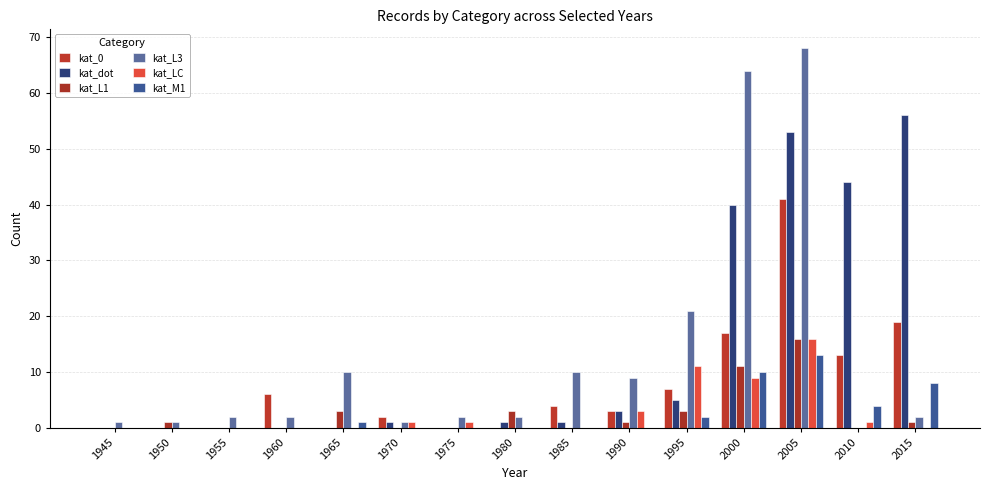

What is the value of the kat_dot bar at the 14th from the left?

44